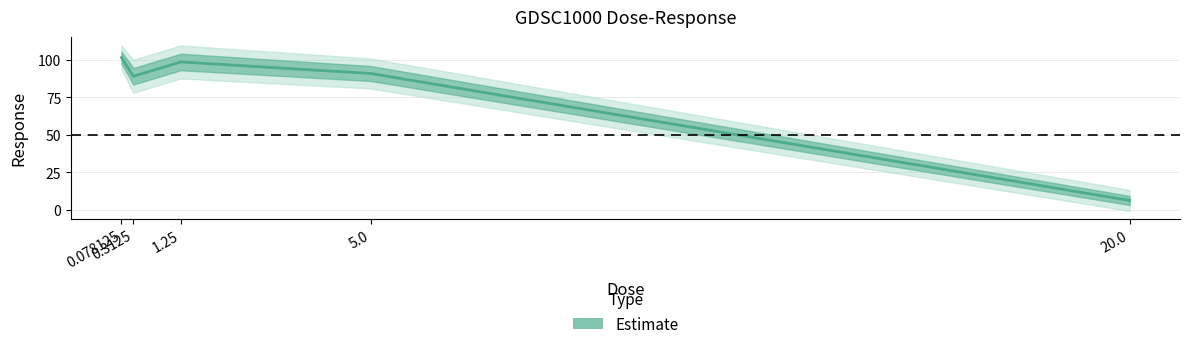

True or false: the data has more than 0 interior local peaks.

True